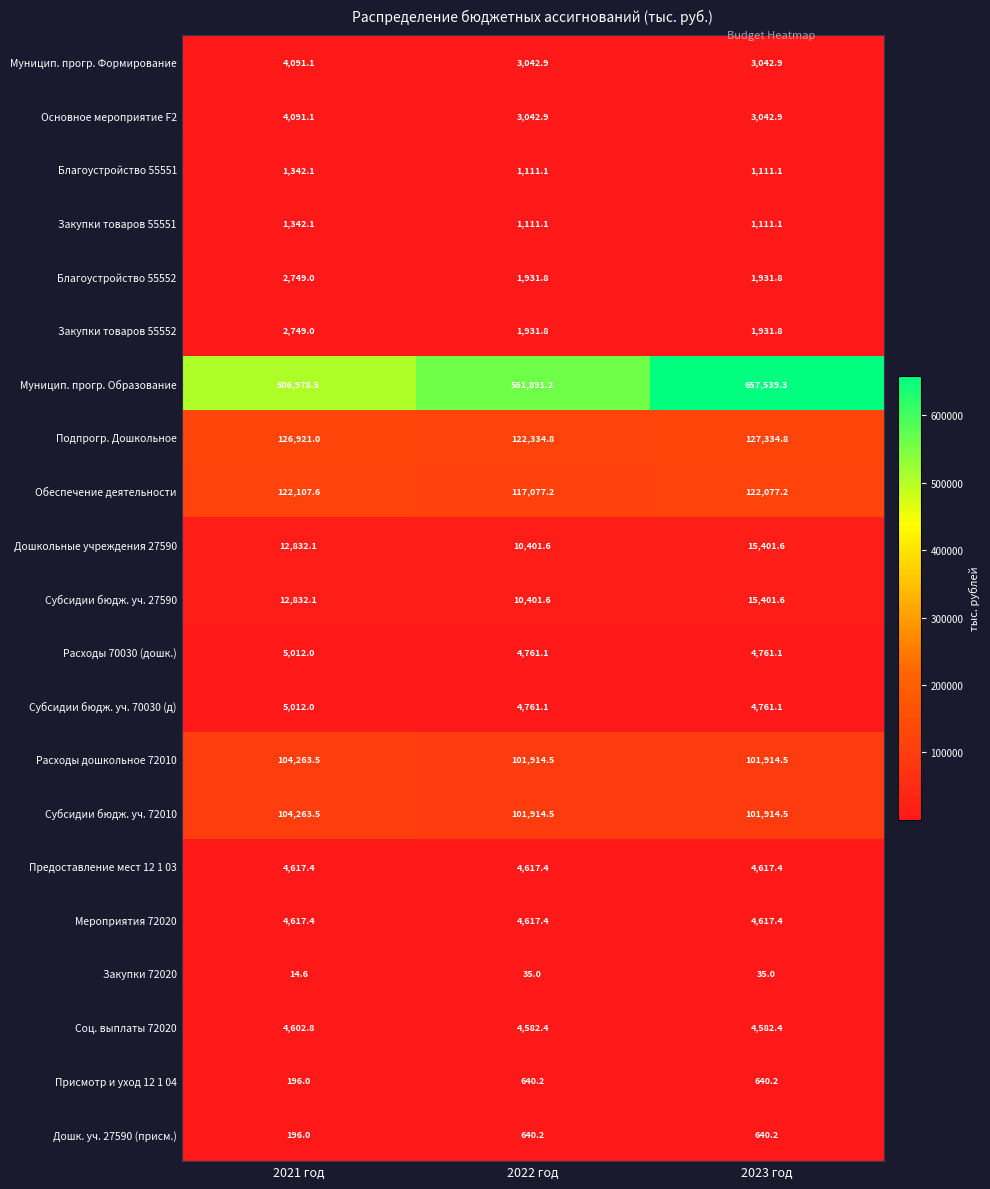

What is the sum of all Присмотр и уход 12 1 04 values?

1476.4